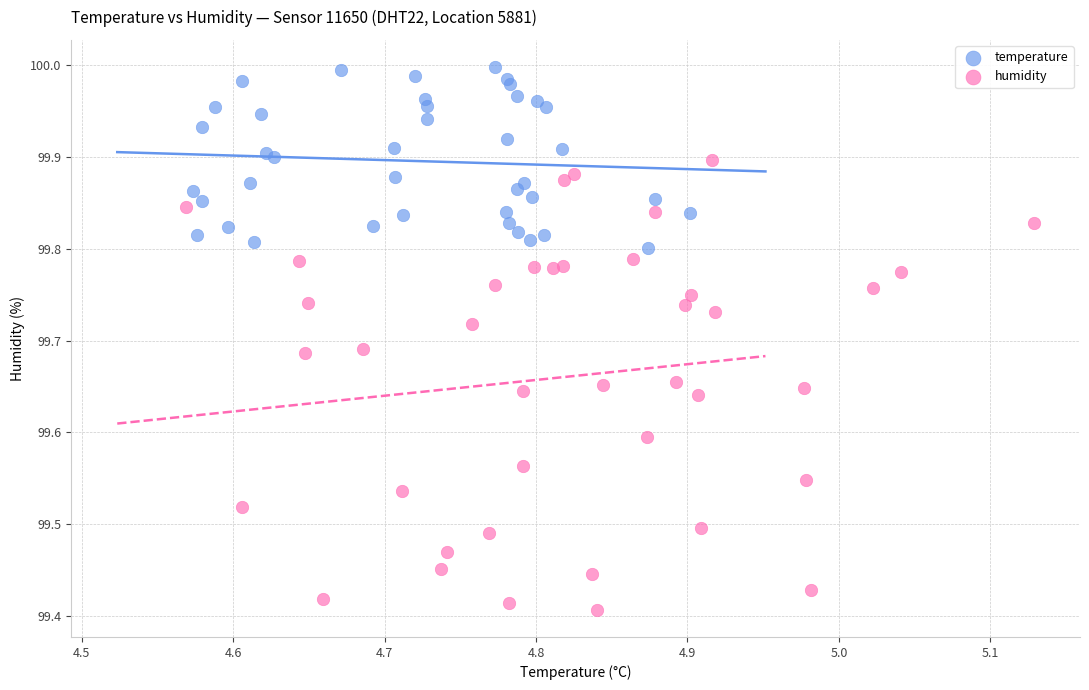

Which series reaches the minimum Y coordinate?

humidity